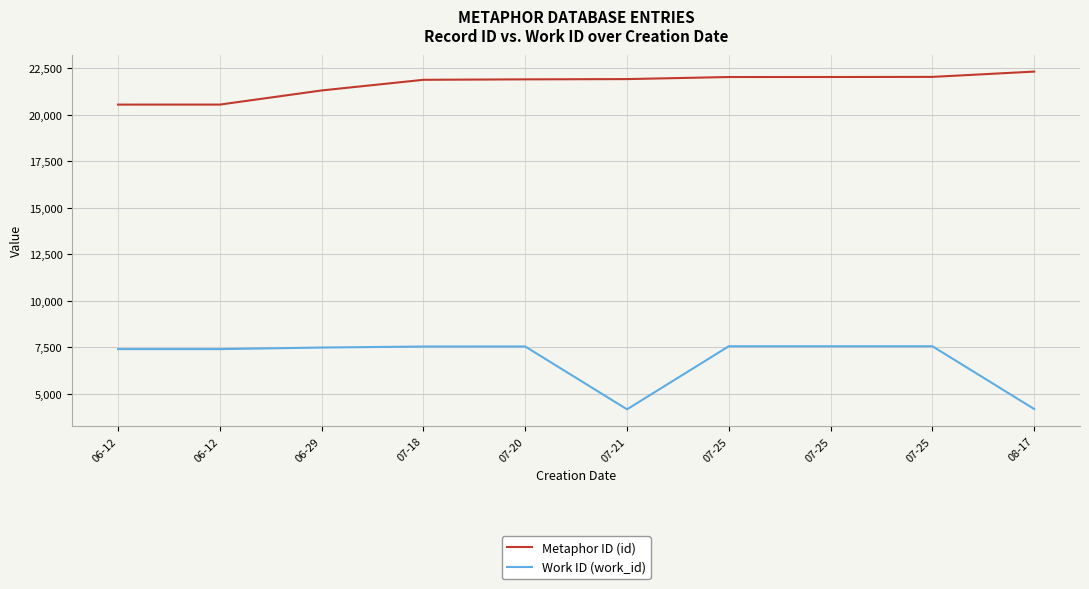

The Metaphor ID (id) series shows 10077 at 07-21. True or false?

False